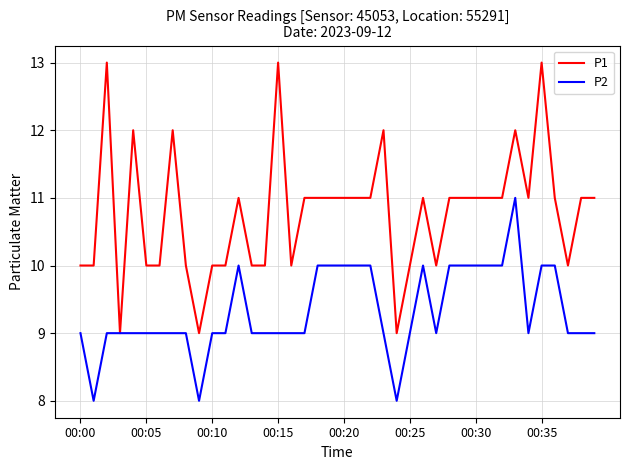

How many lines are shown in the chart?

2